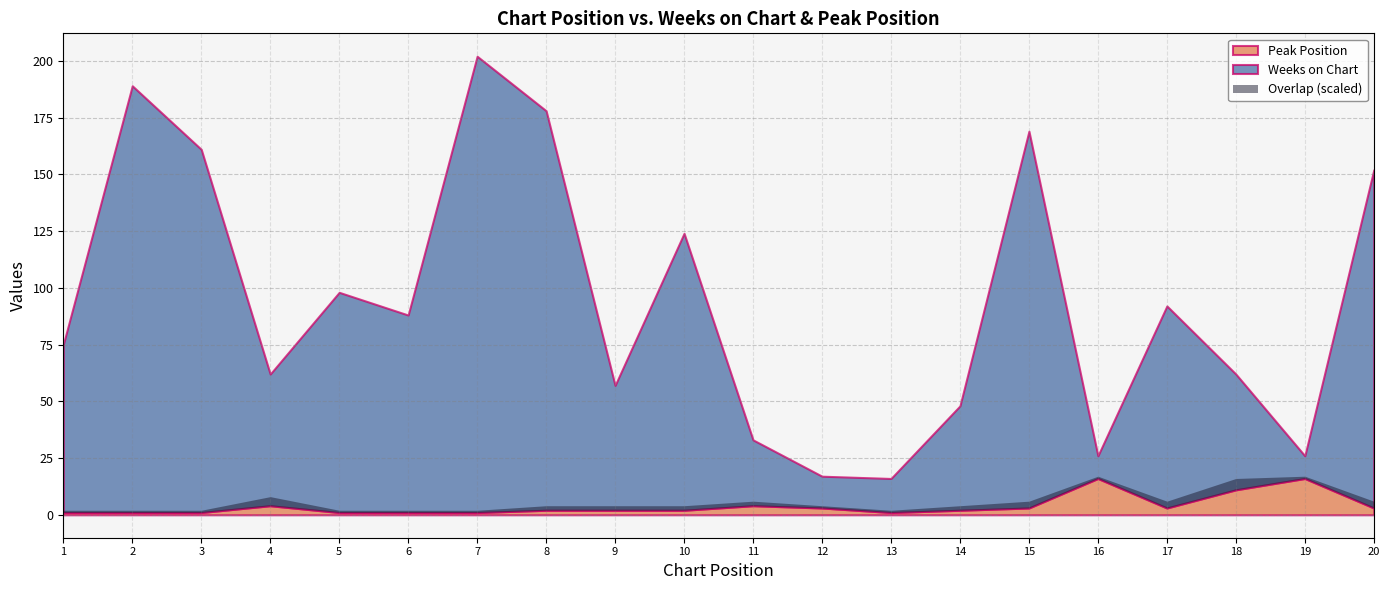

In Peak Position, how many points are higher than both neighbors (excluding endpoints)?

4